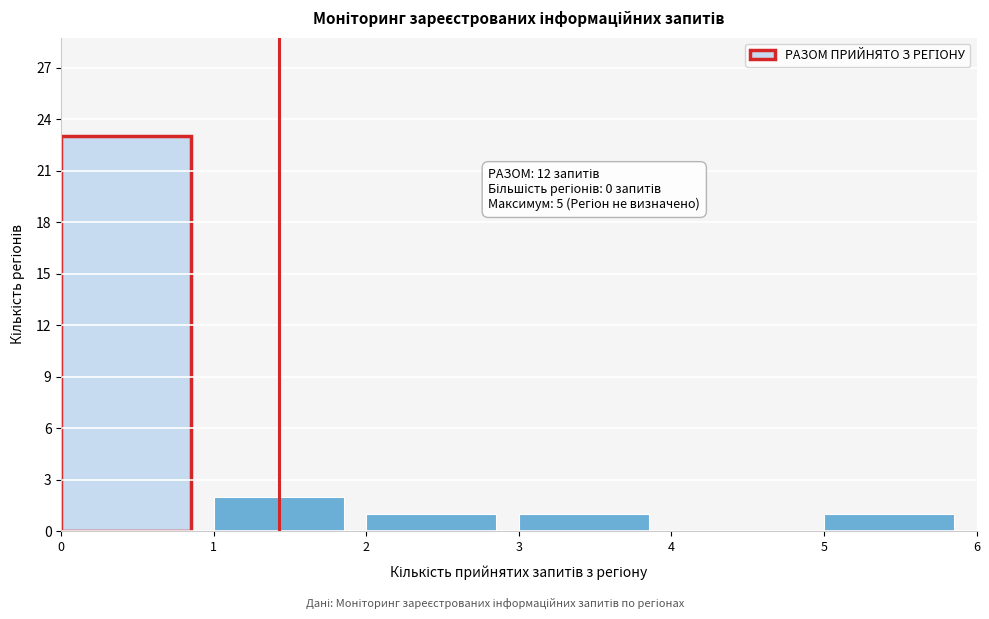

Over which range of the x-axis is the bar tallest?

0 to 1